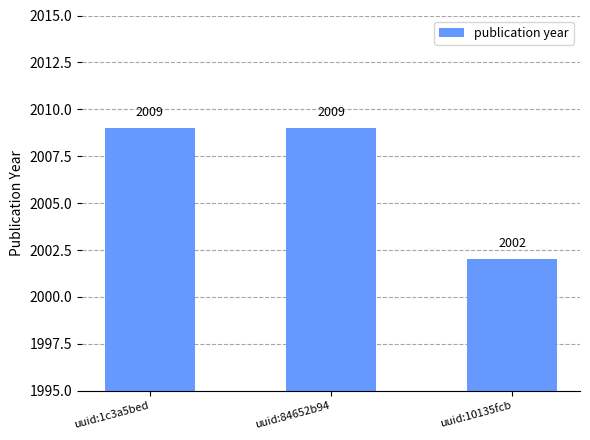

Where is the data nearest to the value 2005?

uuid:10135fcb